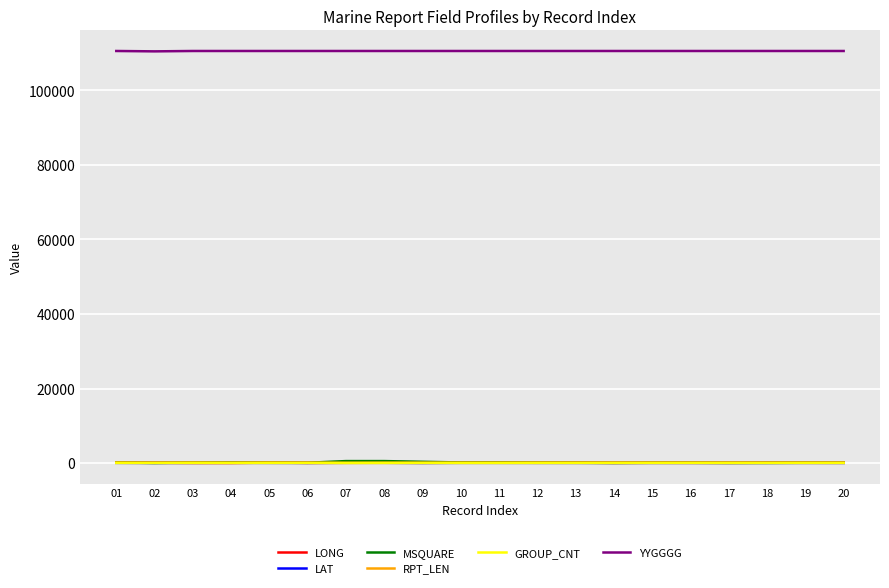

What is the maximum value shown in the chart?

110600.0